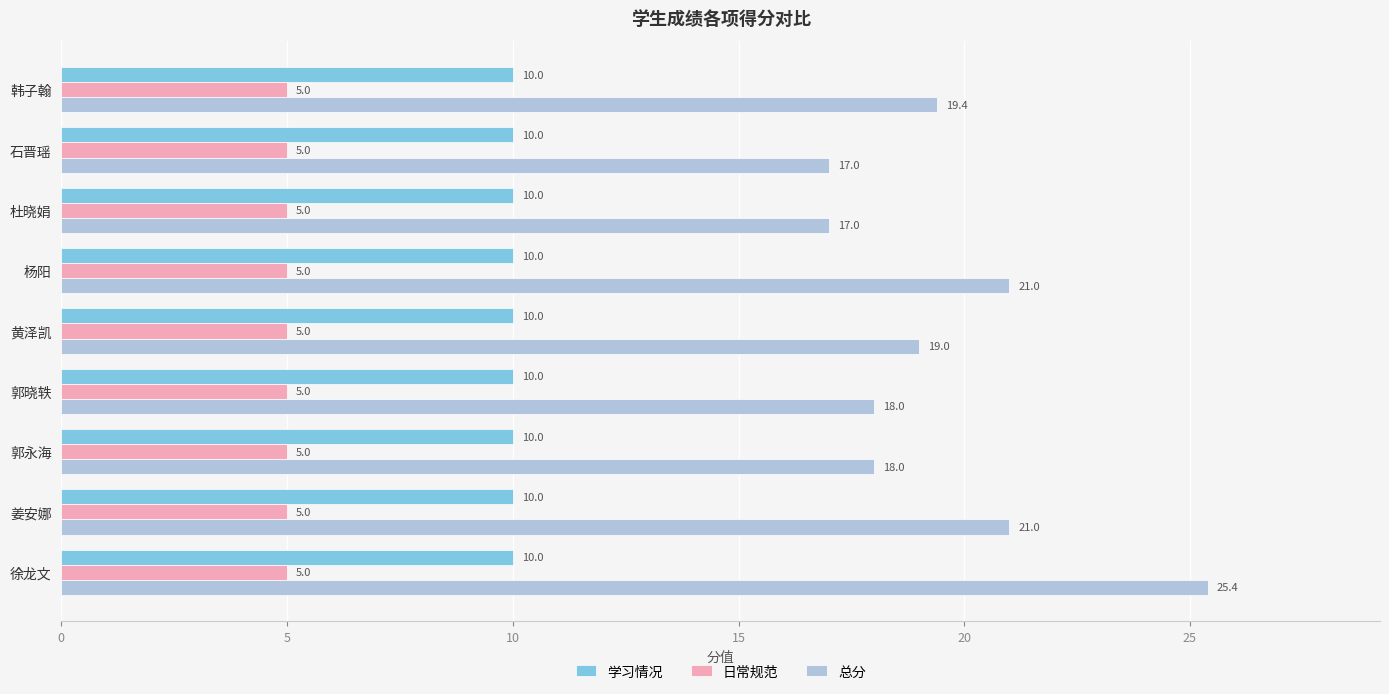

At which category is the sum across all series the highest?

徐龙文